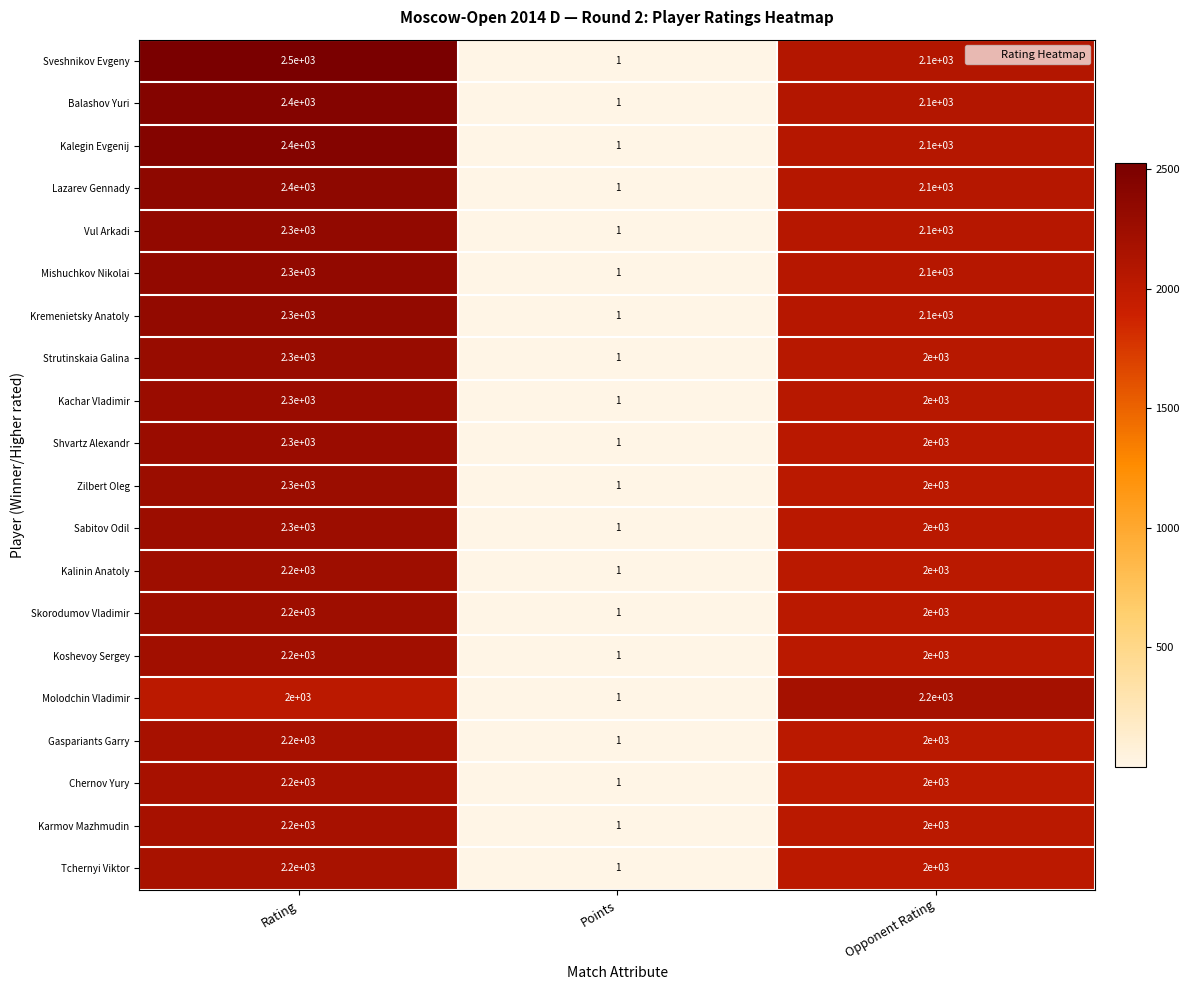

List the labels in order of Vul Arkadi value, smallest first.

Points, Opponent Rating, Rating